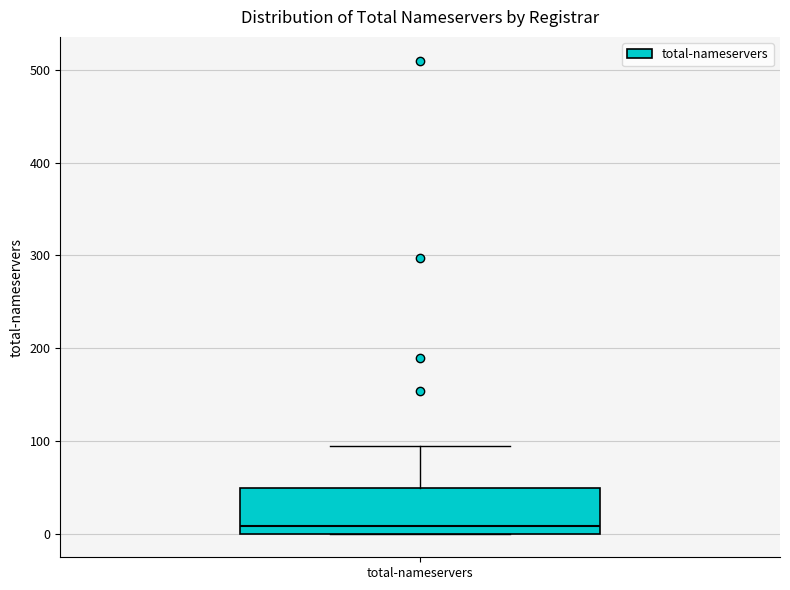

Transcribe this box plot: give where the median line is, the range the box spans, and where the two whiskers end, as read against the y-axis. The values are not printed on the chart, so give them approximately, as read against the axis.

median 10, box 0 to 50, whiskers 0 to 100